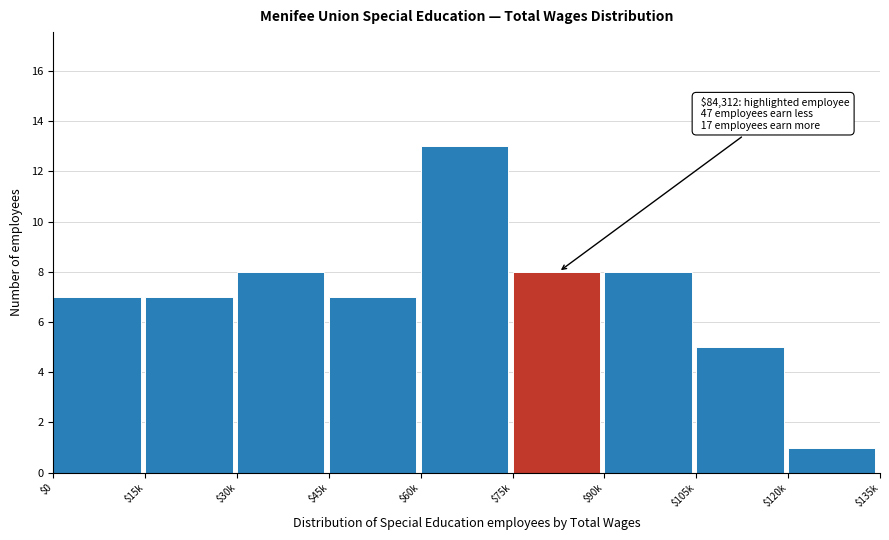

Reading left to right, list all the values displayed in this chart.

7	7	8	7	13	8	8	5	1